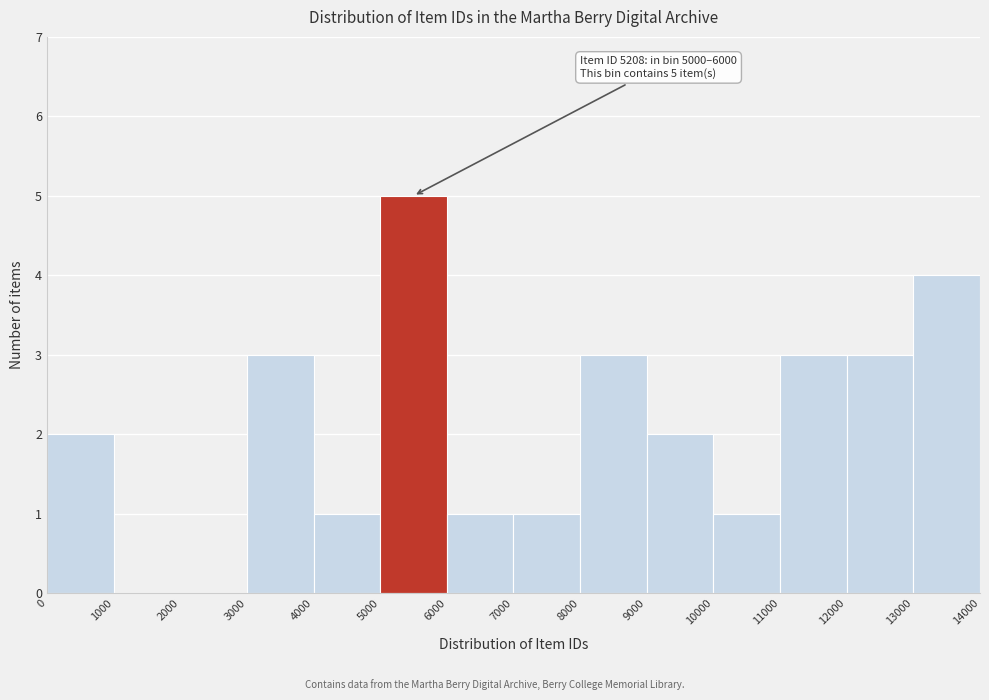

Over which range of the x-axis is the bar tallest?

5000 to 6000